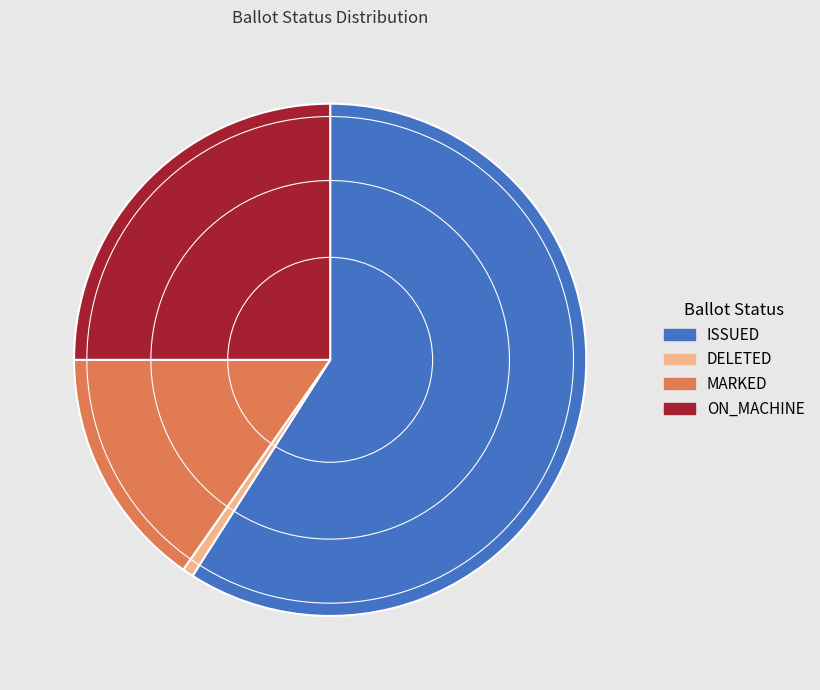

What is the majority slice?

ISSUED